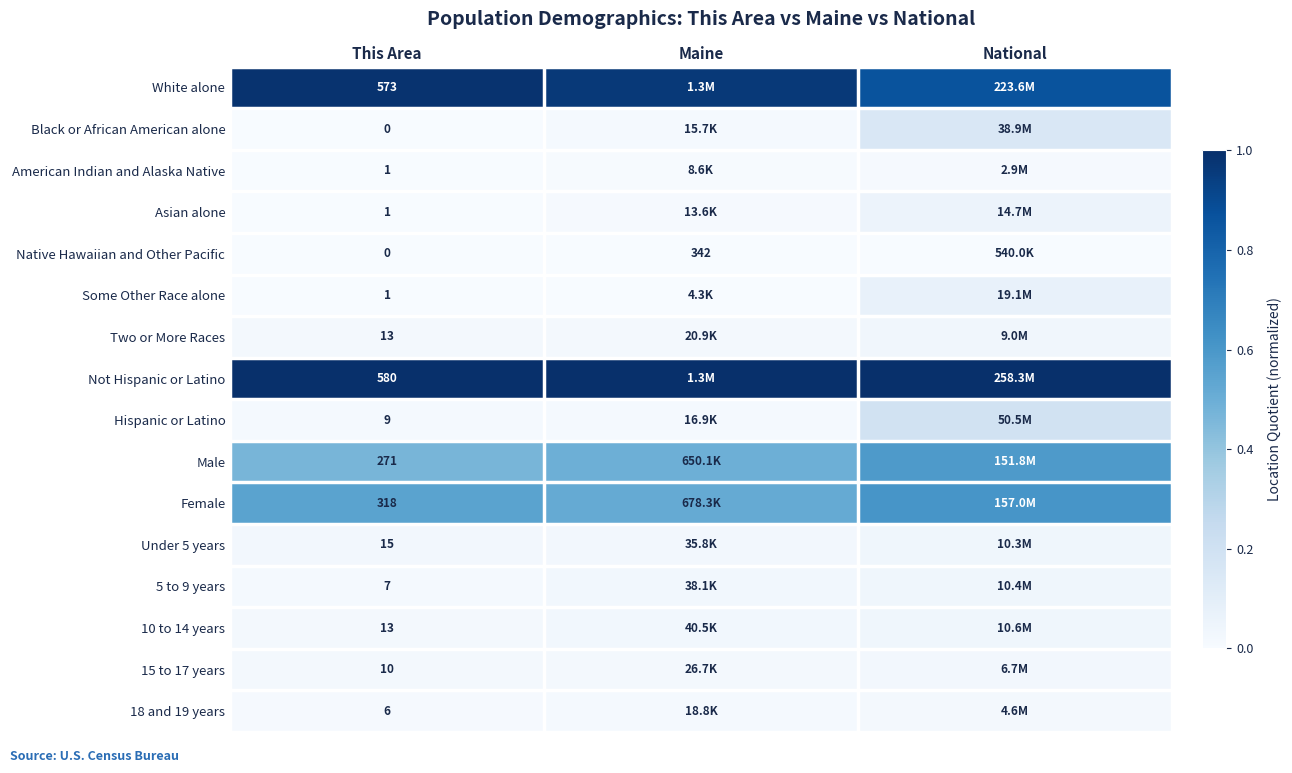

List the labels in order of 5 to 9 years value, smallest first.

This Area, Maine, National